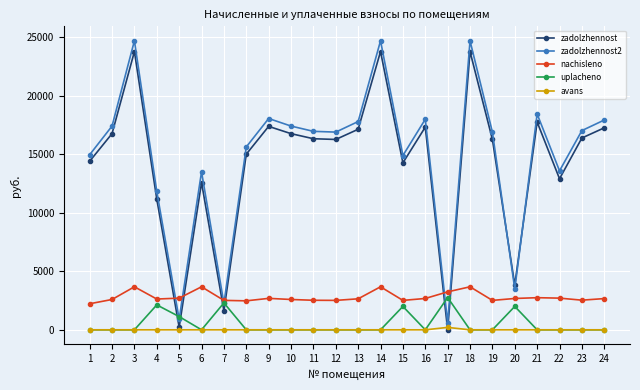

Does the chart have visible grid lines?

Yes